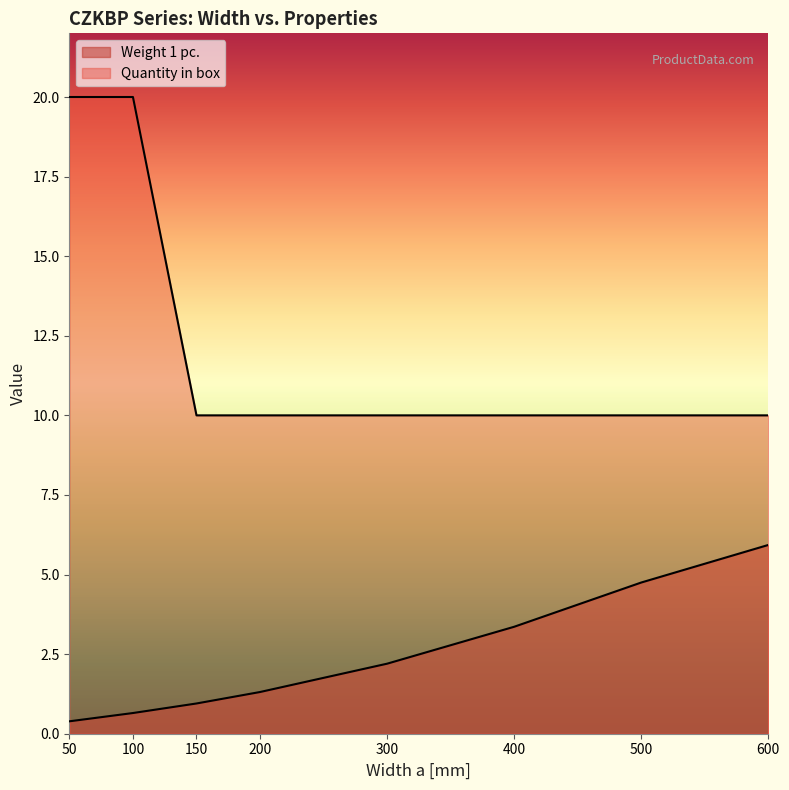

Reading left to right, transcribe all the data shown in this chart.

Weight 1 pc.: 0.4	0.7	0.9	1.3	2.2	3.4	4.8	5.9
Quantity in box: 20.0	20.0	10.0	10.0	10.0	10.0	10.0	10.0